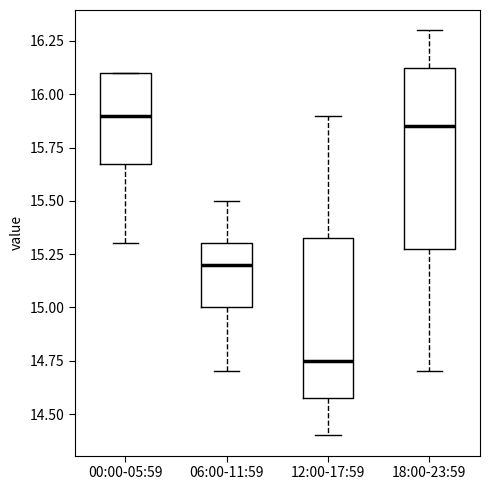

Which box has the lowest median line?

12:00-17:59